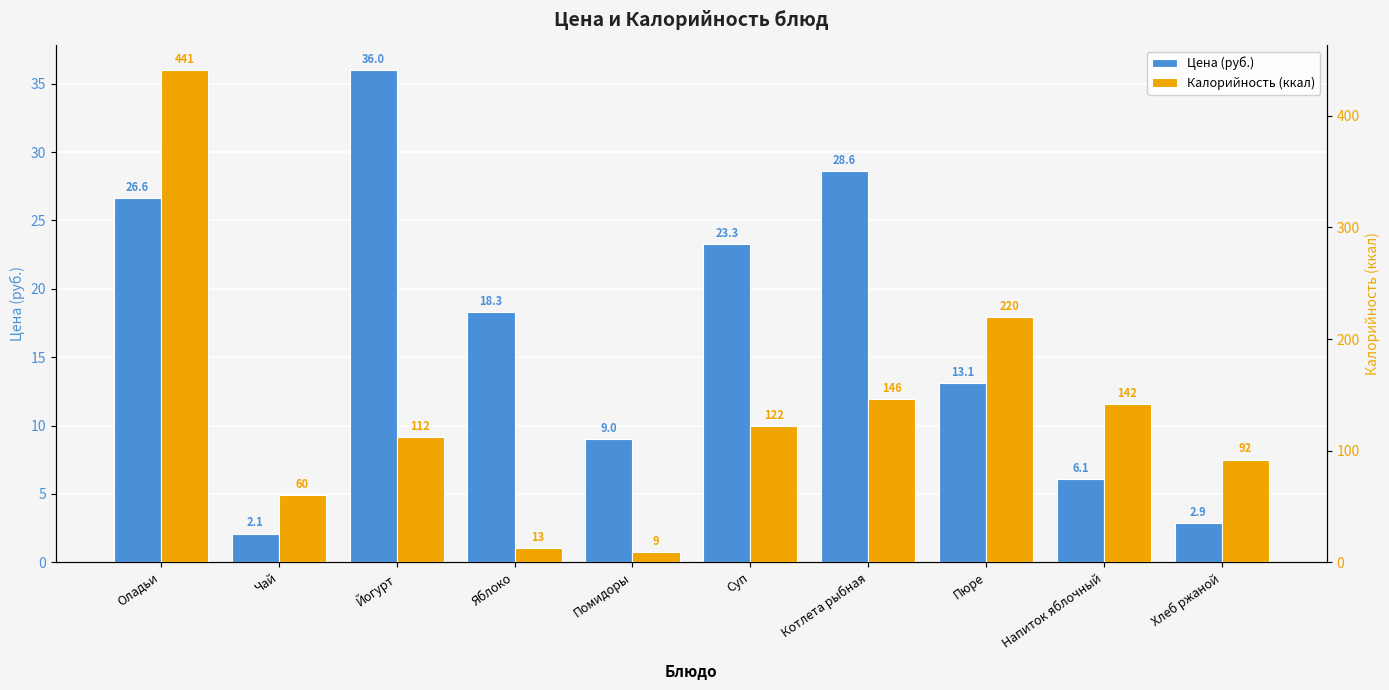

What is the greatest value displayed?

441.0